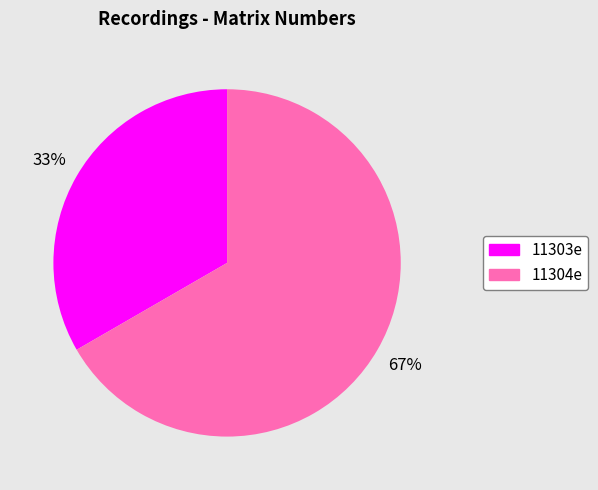

Combined, do 11303e and 11304e account for over 50%?

Yes